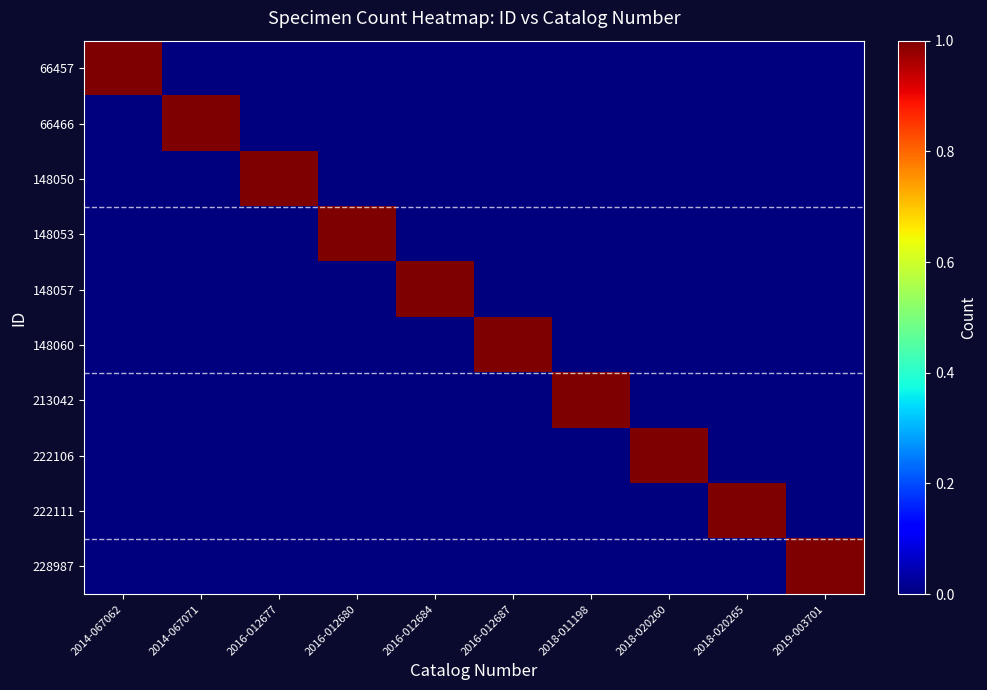

Between 2018-011198 and 2018-020260, which series saw the biggest shift?

213042